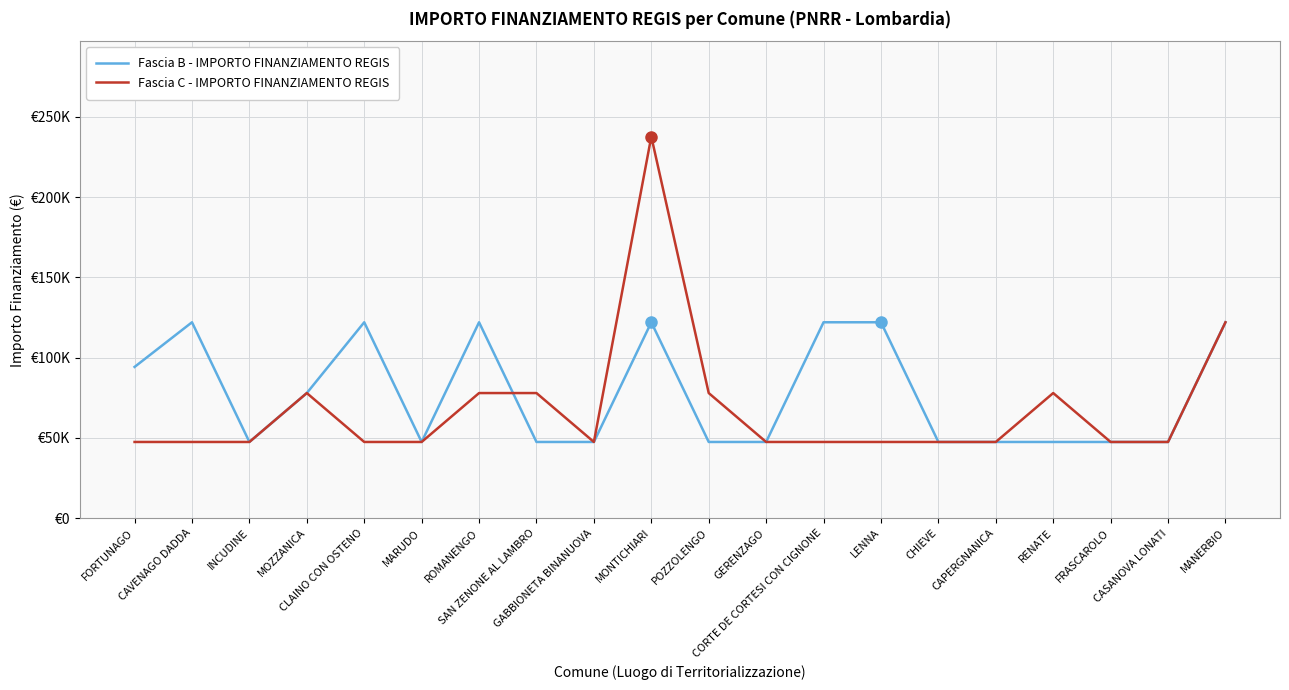

Is this an area chart (filled region under the line)?

No